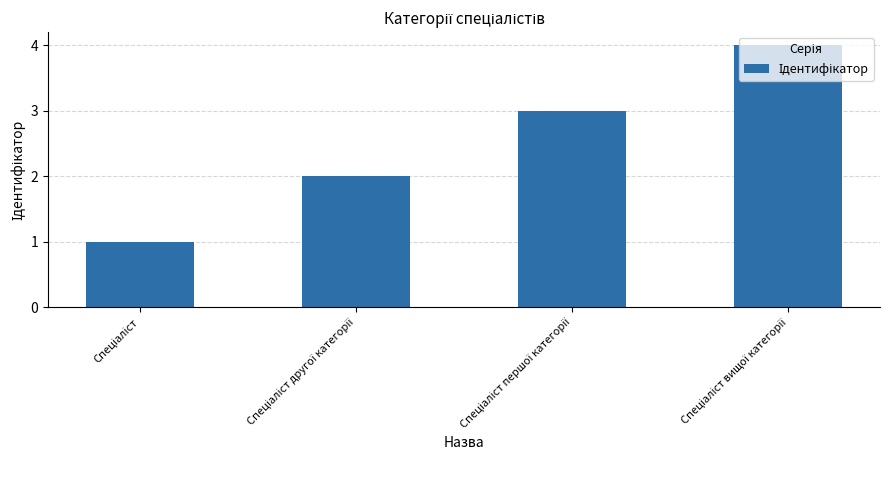

What is the sum of all values?

10